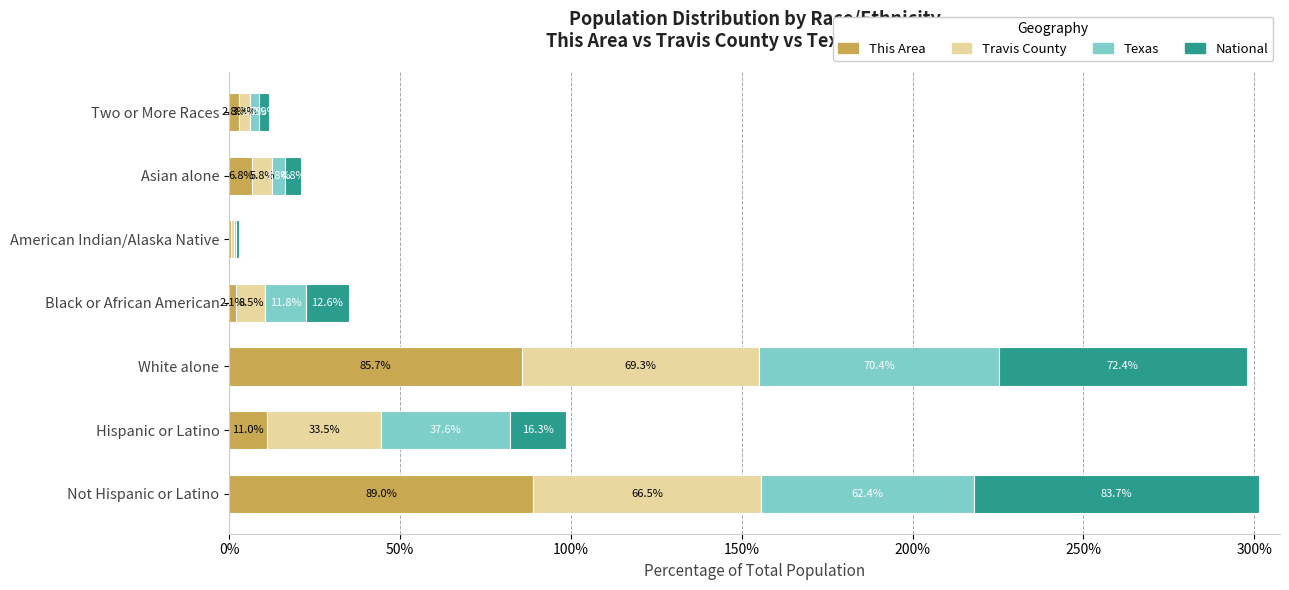

What is the total value across all series at Two or More Races?

11.7